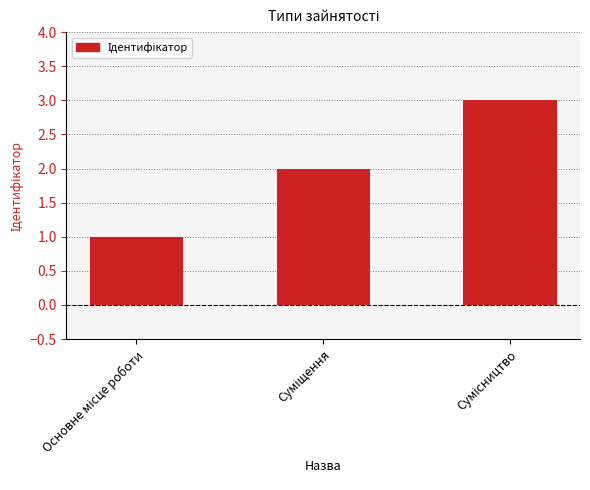

What is the sum of all values?

6